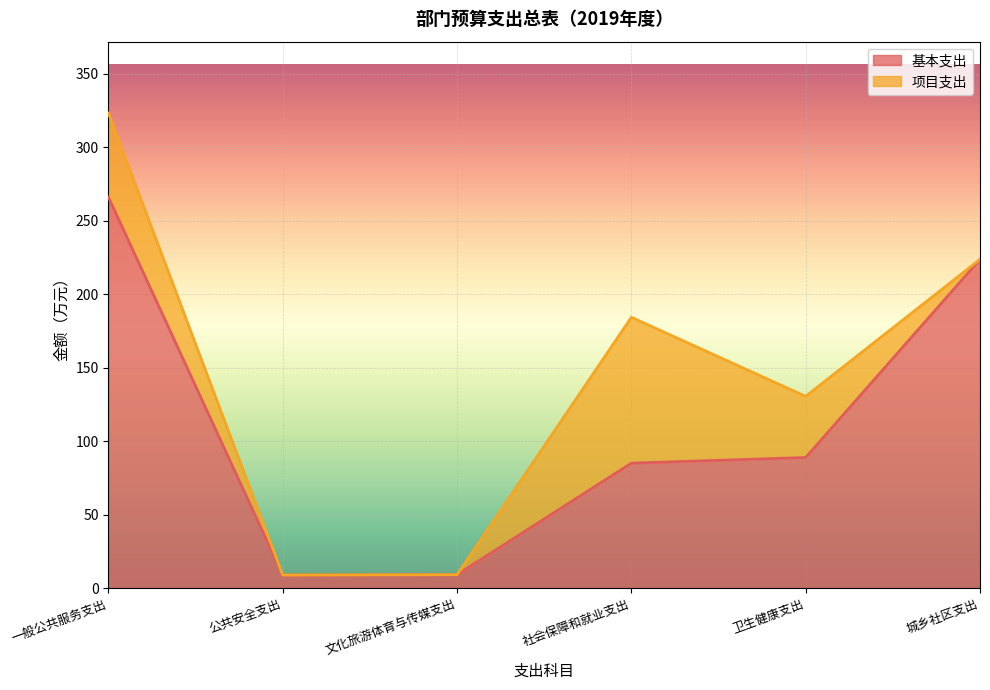

True or false: there are more than 1 points higher than both neighbors.

False